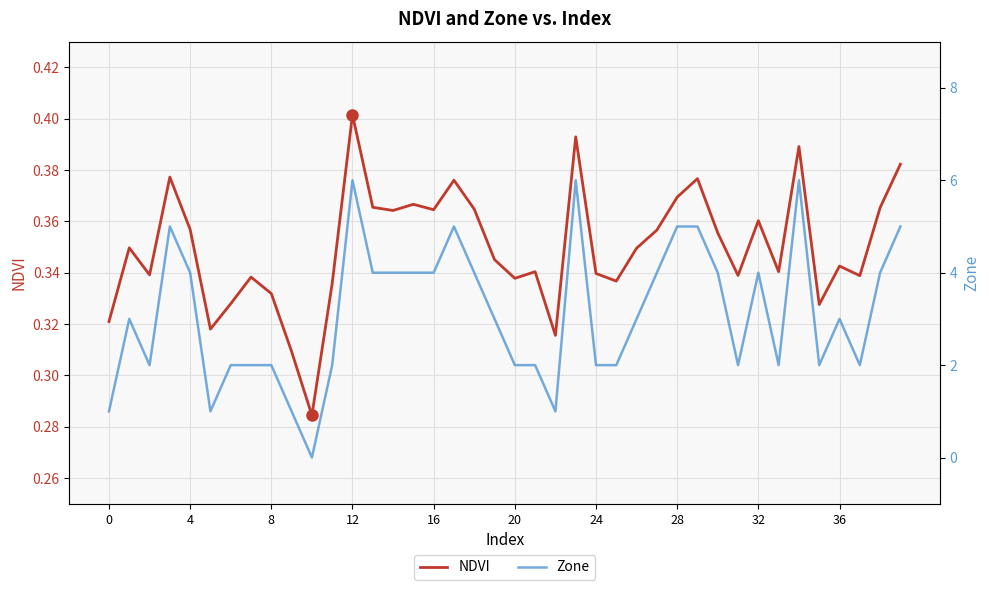

True or false: Zone and NDVI cross at least once.

True